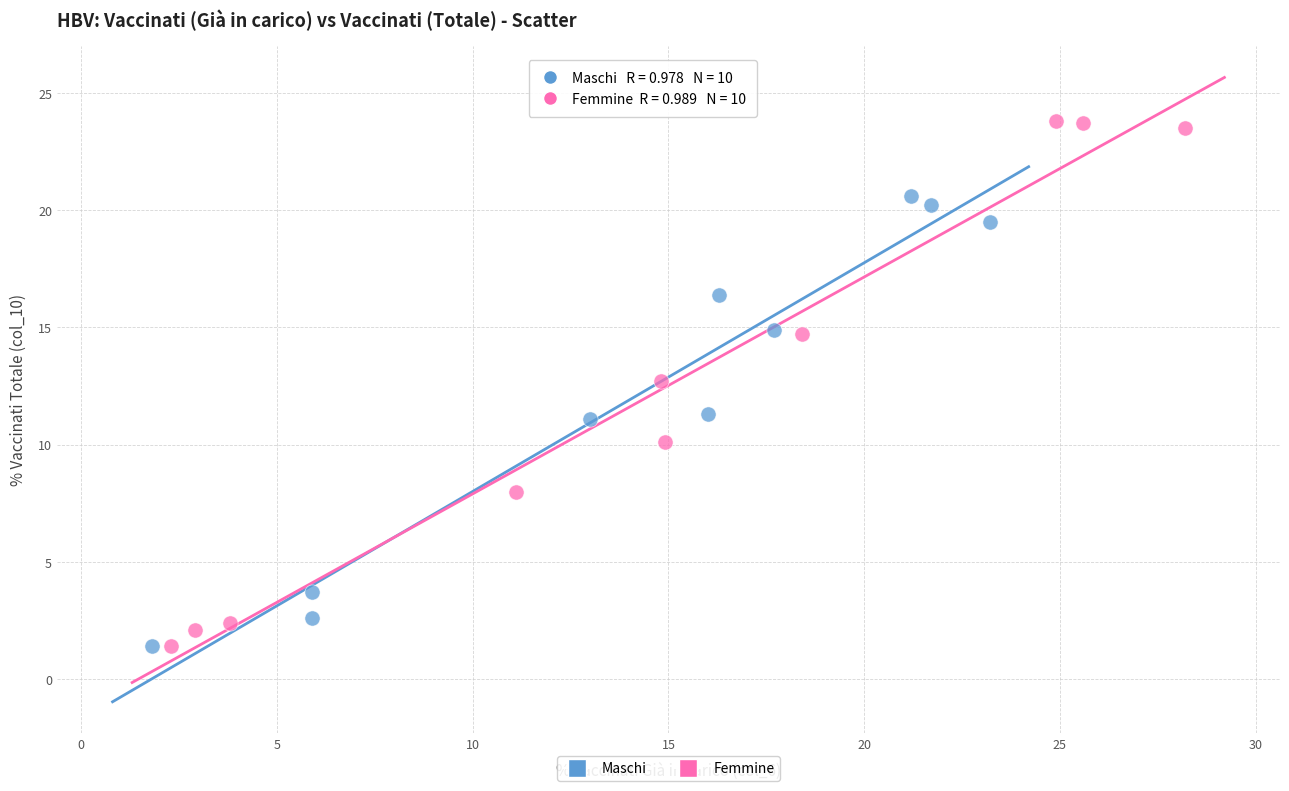

Which series reaches the maximum Y coordinate?

Femmine